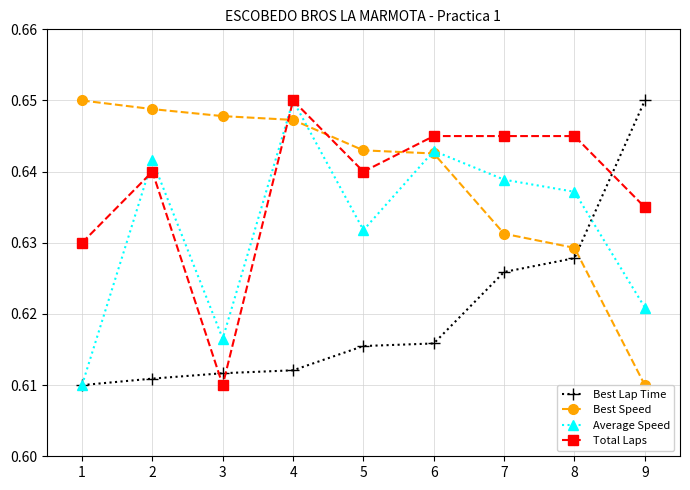

True or false: Best Lap Time has a value of 0.4 at 1.

False